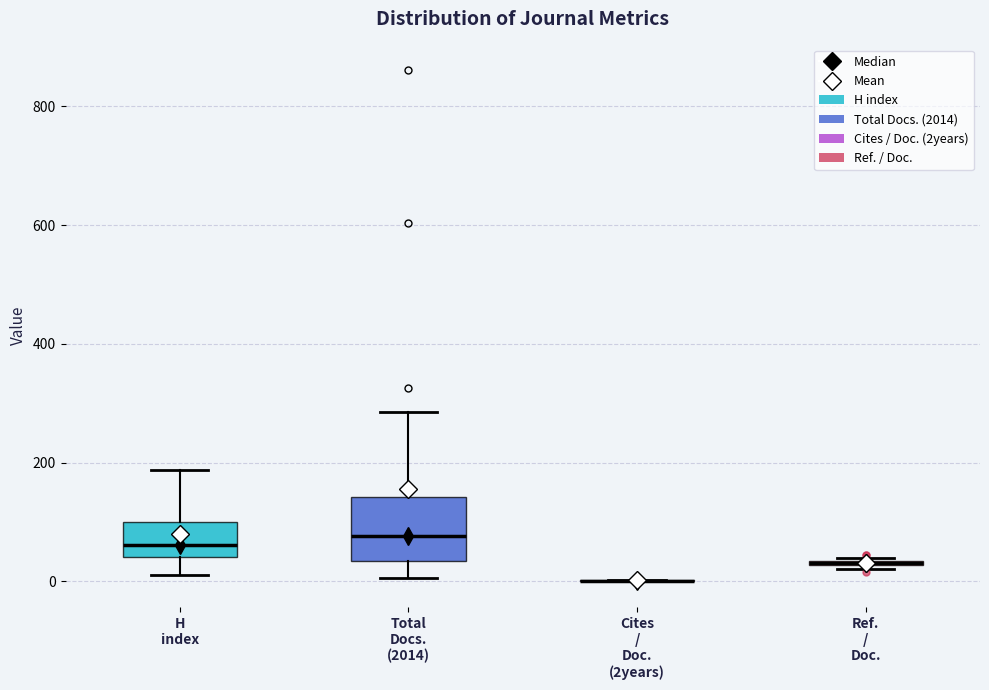

Where does the median line of the box for Total Docs. (2014) sit on the y-axis? The values are not printed on the chart, so give them approximately, as read against the axis.

80